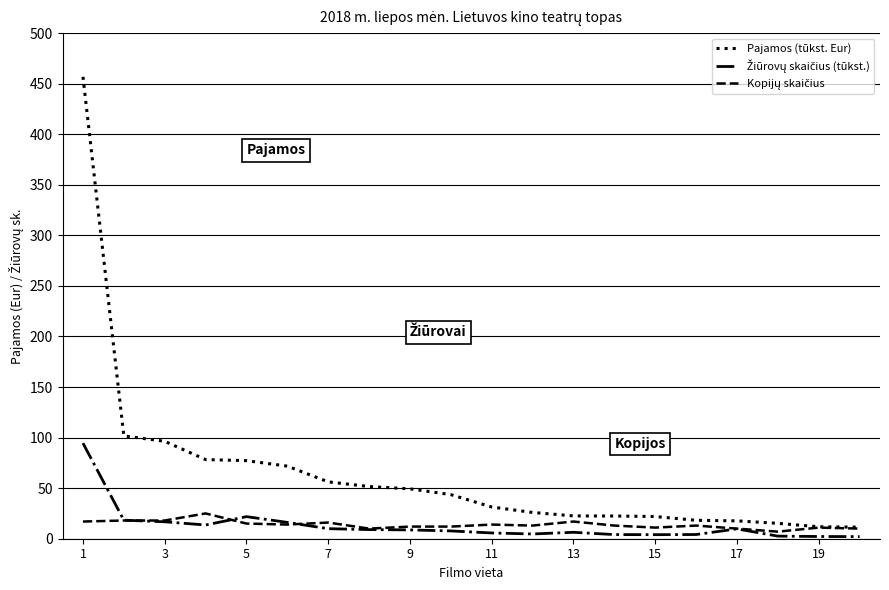

Which series has the largest total across all categories?

Pajamos (tūkst. Eur)